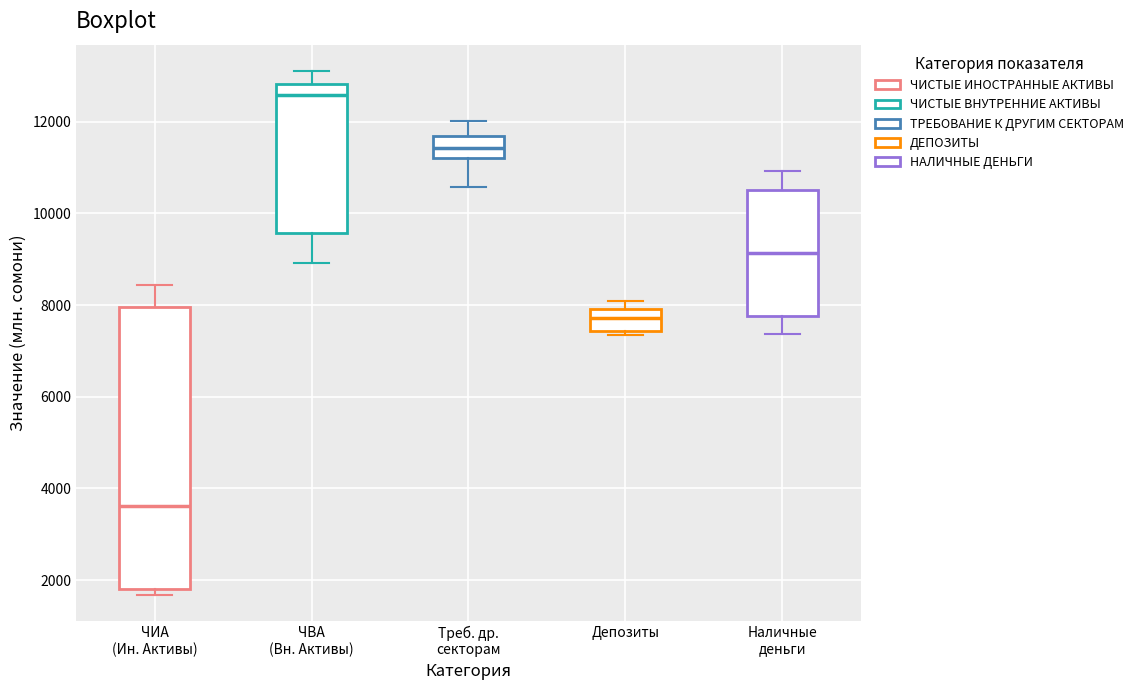

Which box is the tallest, from its lower edge to its upper edge?

ЧИА (Ин. Активы)